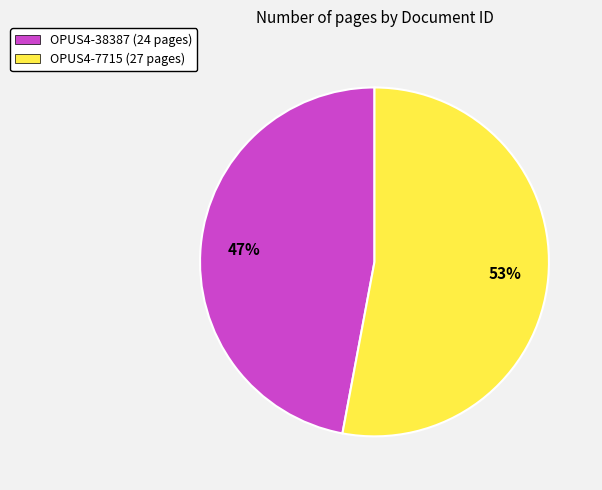

How many segments does this pie chart have?

2